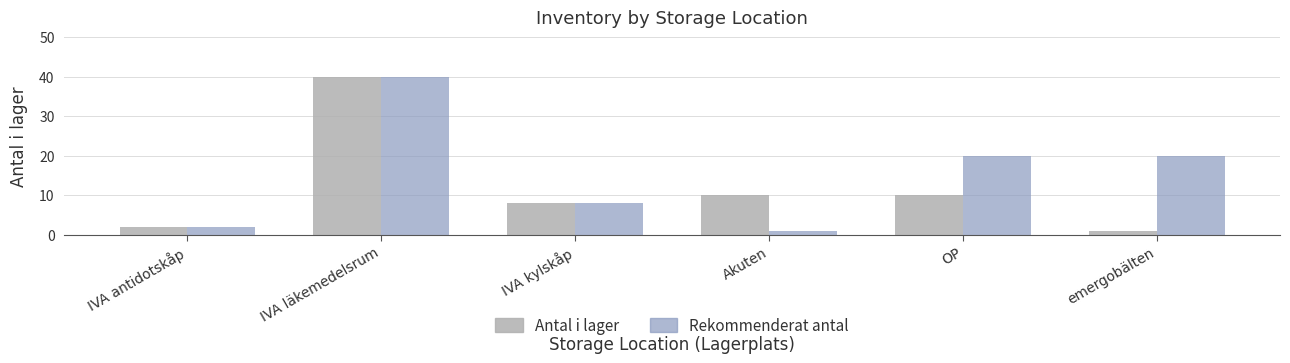

What is the sum of all Antal i lager values?

71